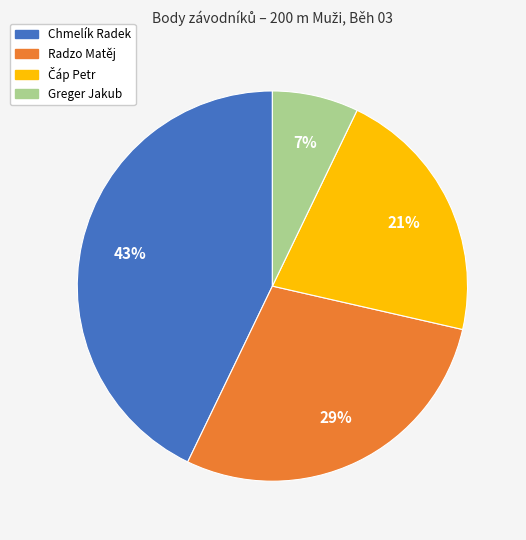

Is it true that Chmelík Radek is 51% of the pie?

False